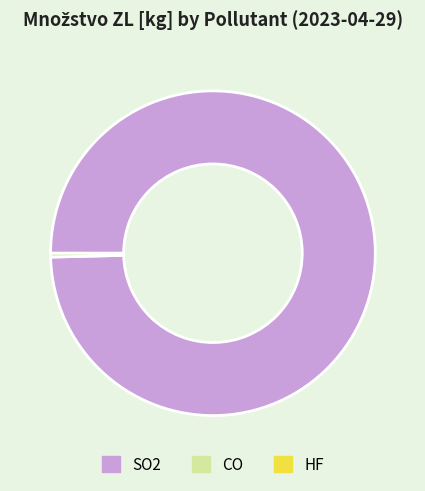

Is there any slice that represents more than half of the pie?

Yes